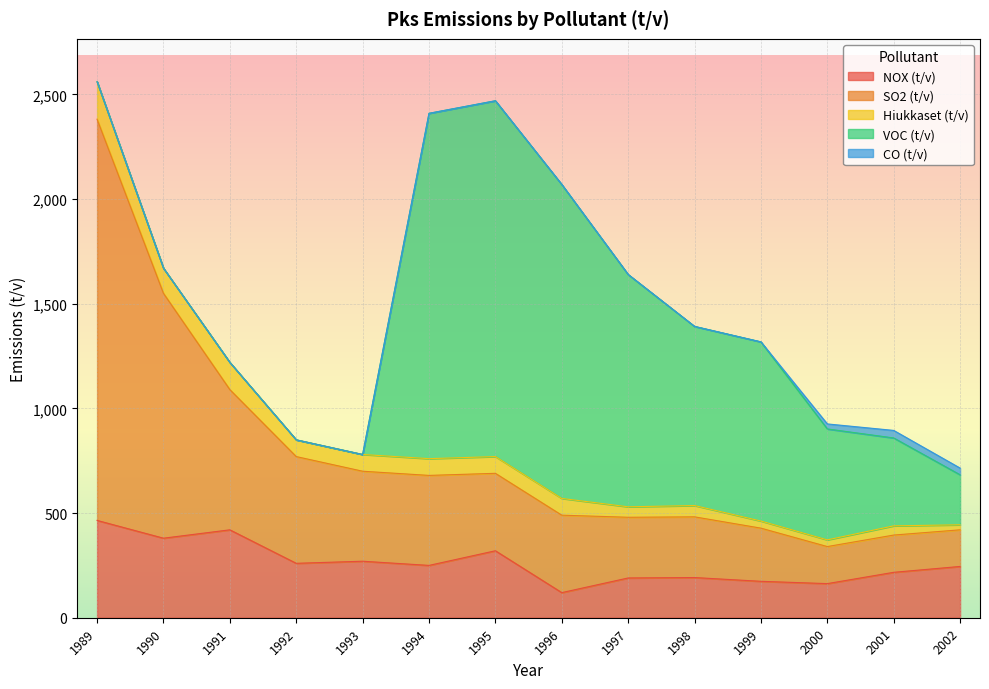

How many times do VOC (t/v) and NOX (t/v) cross each other?

2